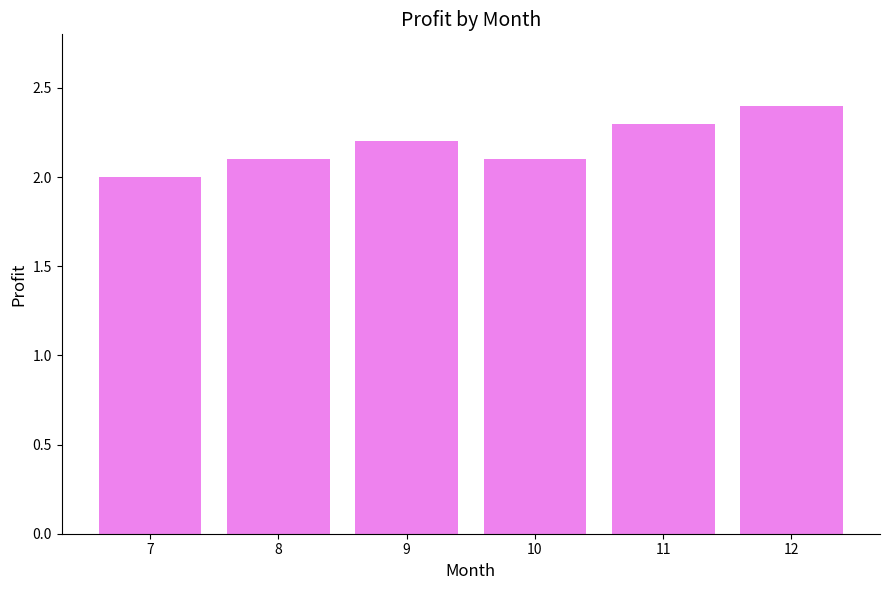

At which category does the chart reach its minimum across all series?

7